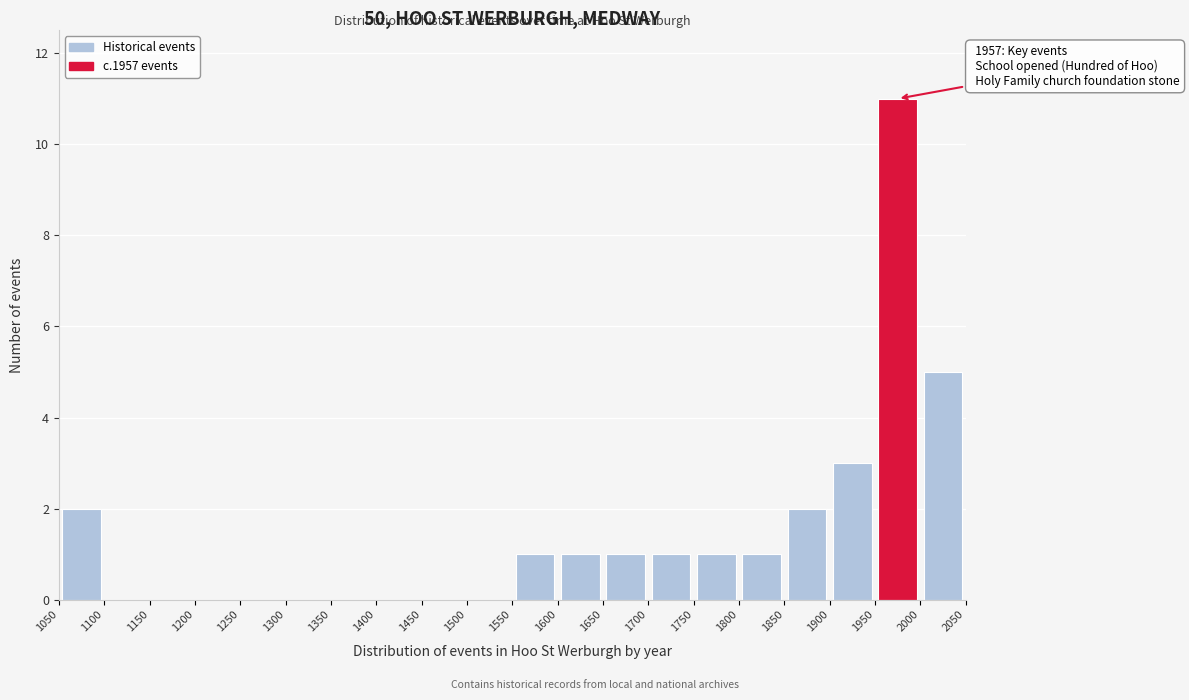

Which range on the x-axis has the tallest bar?

1950 to 2000